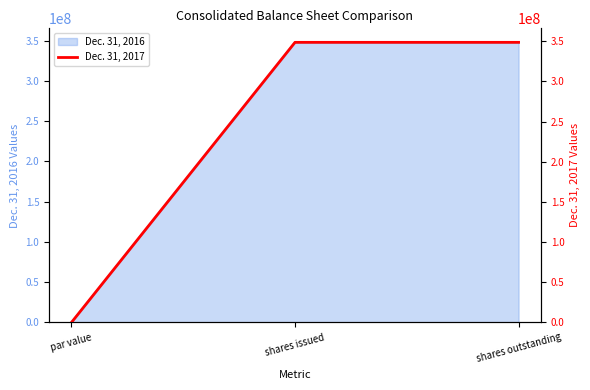

The chart shows a value of 348708567 at shares outstanding. True or false?

True